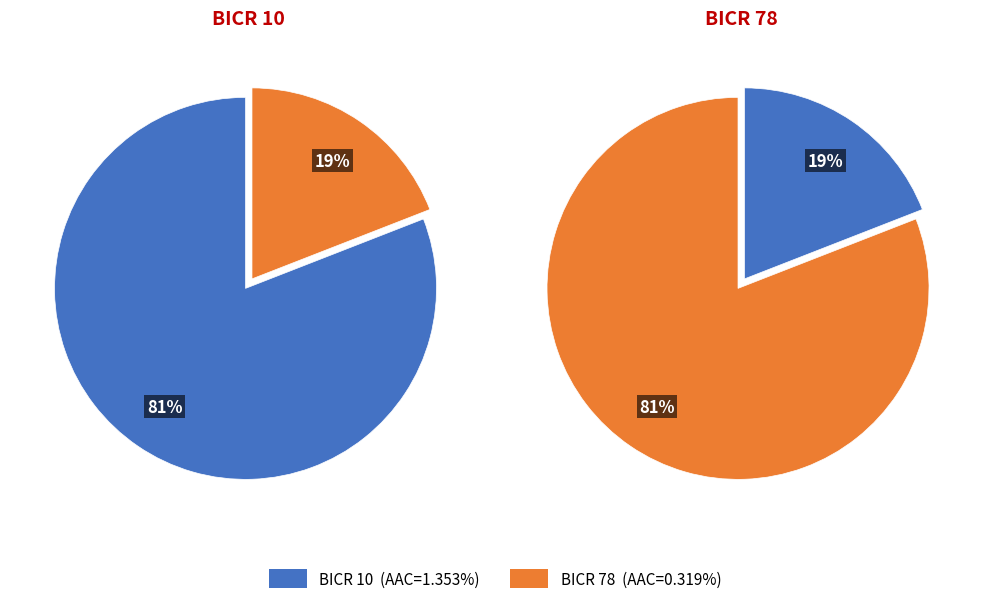

Which category accounts for the majority?

BICR 10